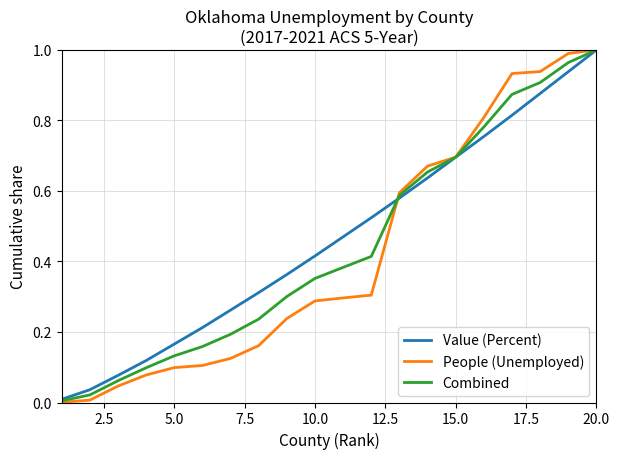

What is the sum of all Combined values?

8.8